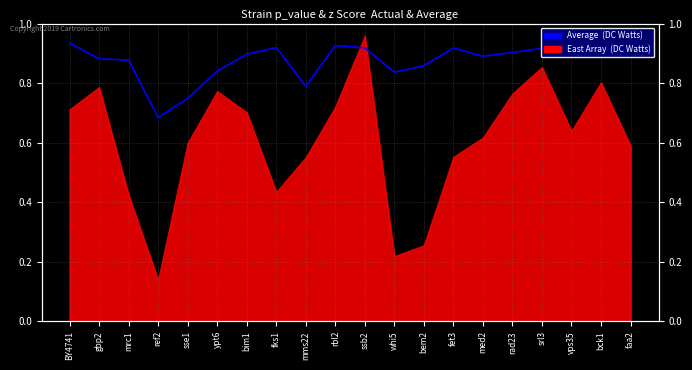

Reading right to left, extract all data points from this chart.

faa2=0.9	bck1=0.9	vps35=0.9	srl3=0.9	rad23=0.9	med2=0.9	fet3=0.9	bem2=0.9	whi5=0.8	ssb2=0.9	rbl2=0.9	mms22=0.8	fks1=0.9	bim1=0.9	ypt6=0.8	sse1=0.7	ref2=0.7	mrc1=0.9	gbp2=0.9	BY4741=0.9